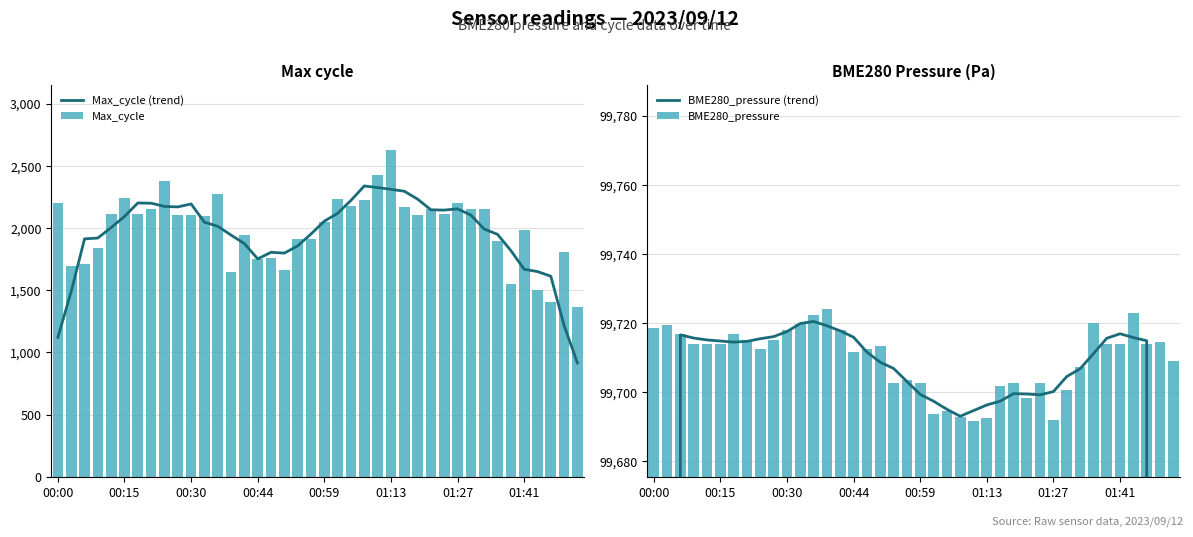

Does the chart contain any negative values?

No